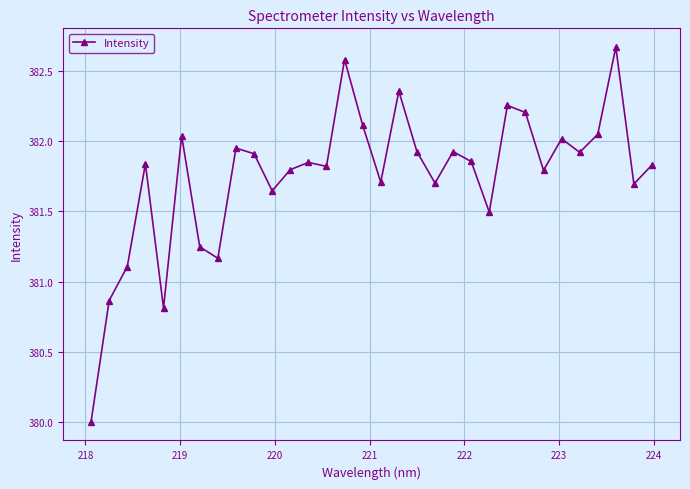

What is the value of the 15th point from the left?

382.6